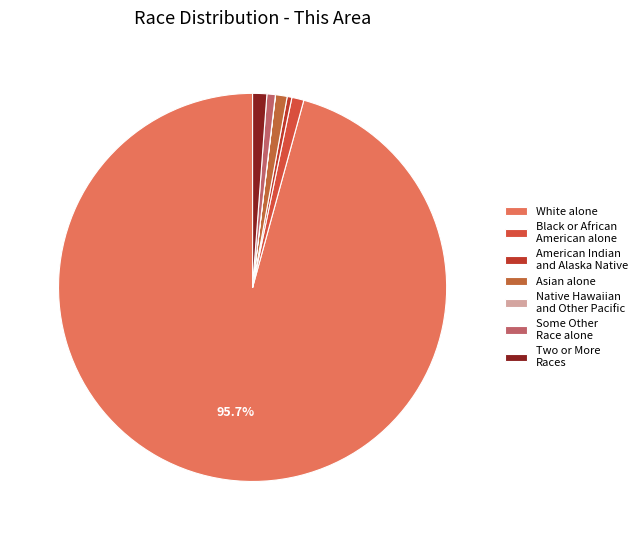

Approximately how many times larger is the value at Black or African American alone compared to Some Other Race alone?

1.4